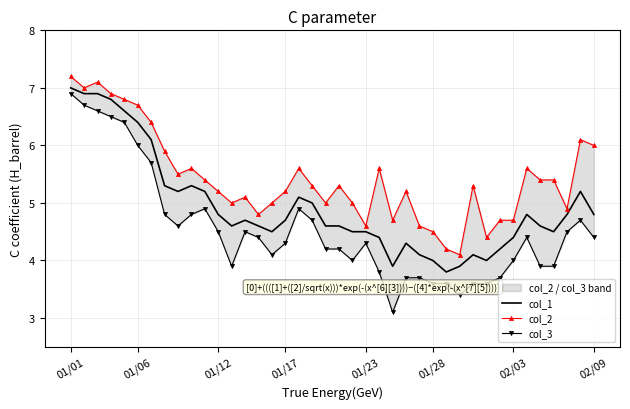

True or false: col_2 has a value of 2.6 at 21.

False